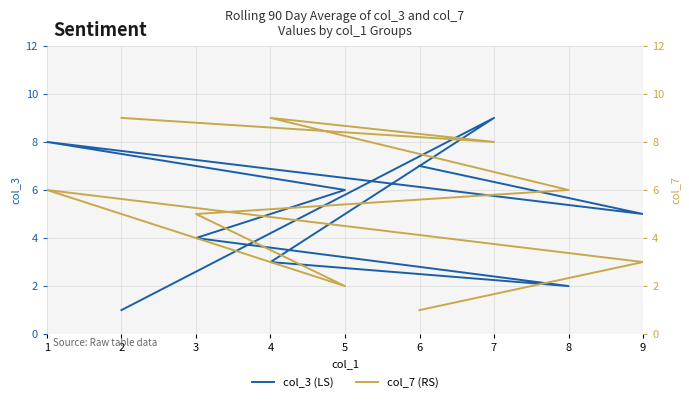

Reading left to right, what are all the values shown in this chart?

col_3 (LS): 1	9	3	2	4	6	8	5	7
col_7 (RS): 9	8	9	6	5	2	6	3	1